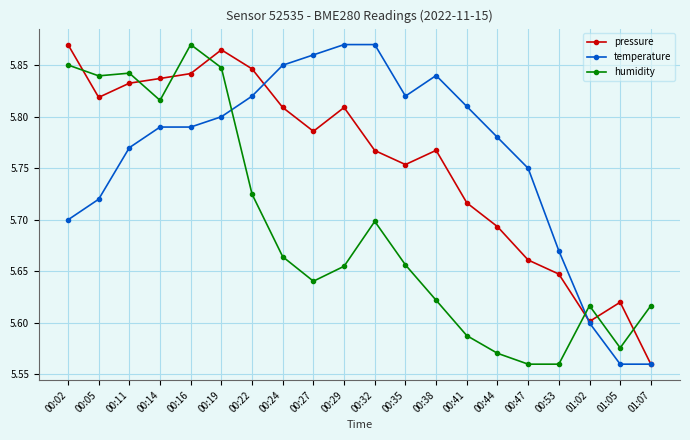

Which series has the largest total across all categories?

temperature